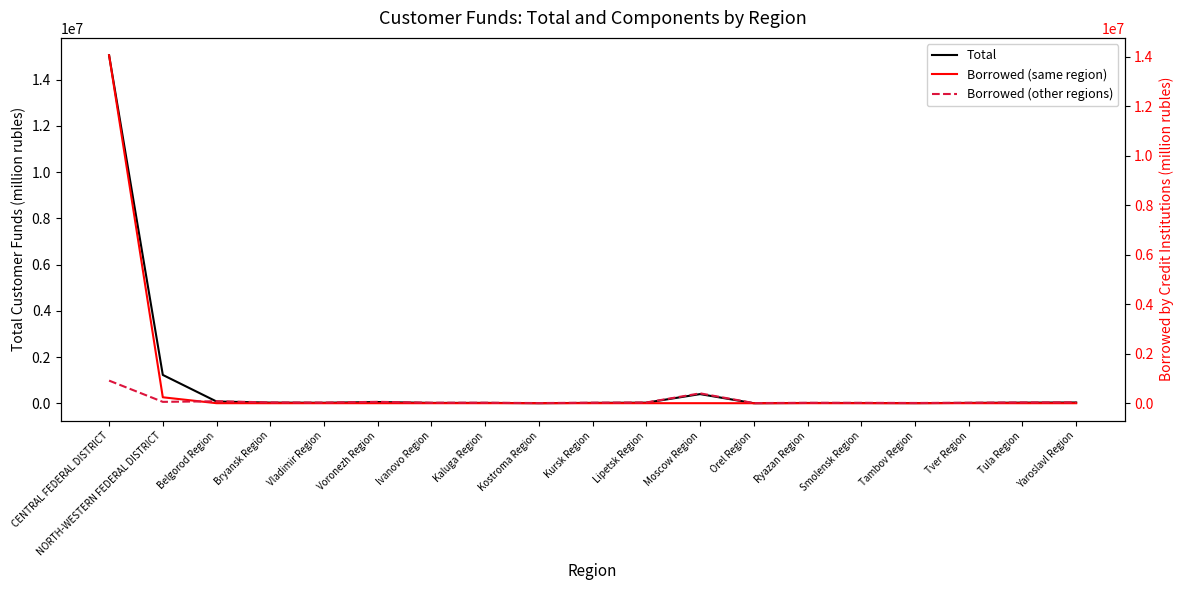

True or false: Borrowed (other regions) and Total intersect in this chart.

False